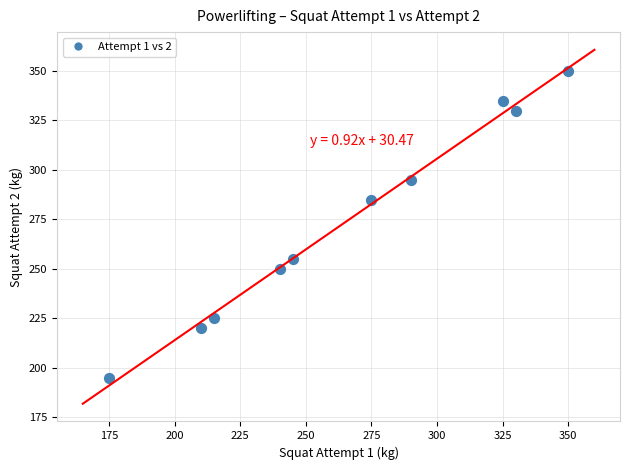

What is the average Y value?

274